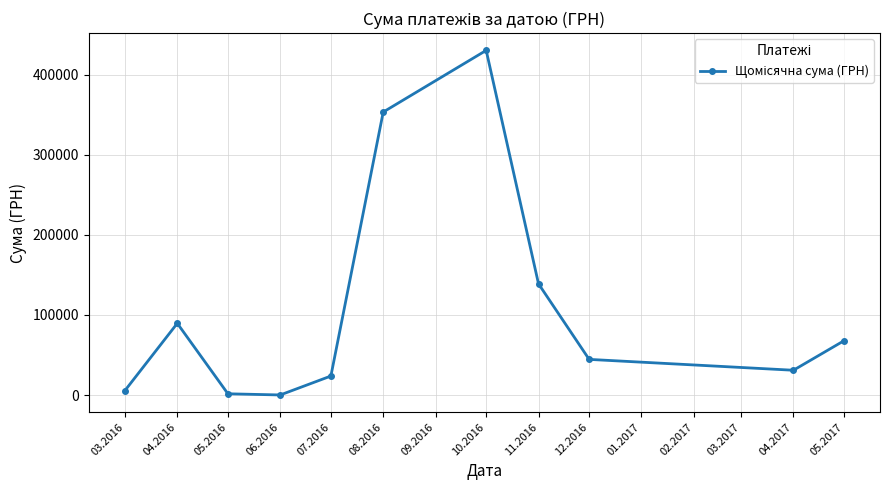

Which has a higher value, 08.2016 or 07.2016?

08.2016